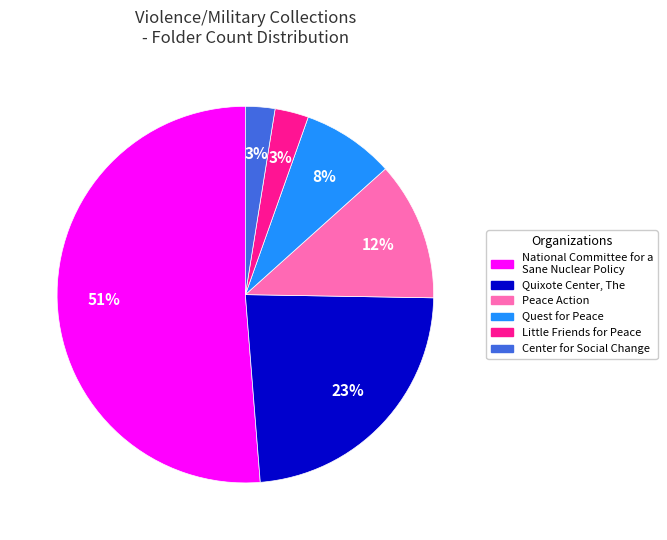

Which category has the biggest portion of the pie?

National Committee for a Sane Nuclear Policy